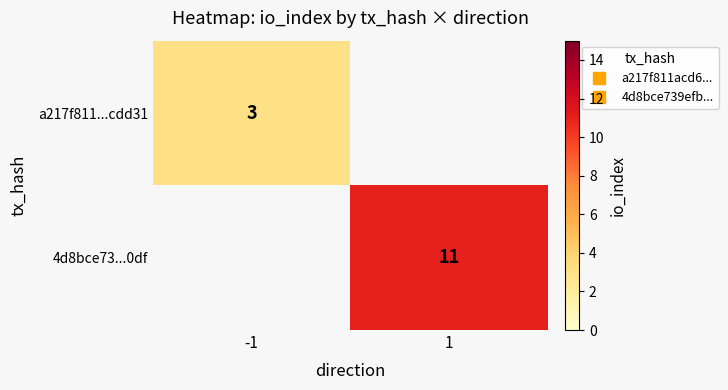

Which category has the highest value across all series?

1